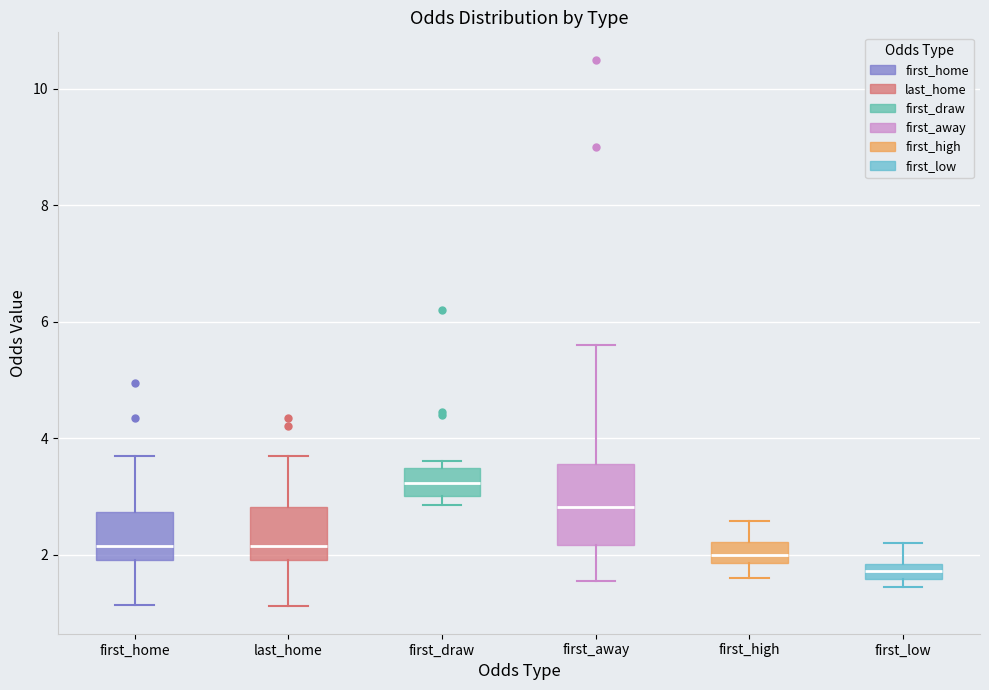

Which box is the tallest, from its lower edge to its upper edge?

first_away